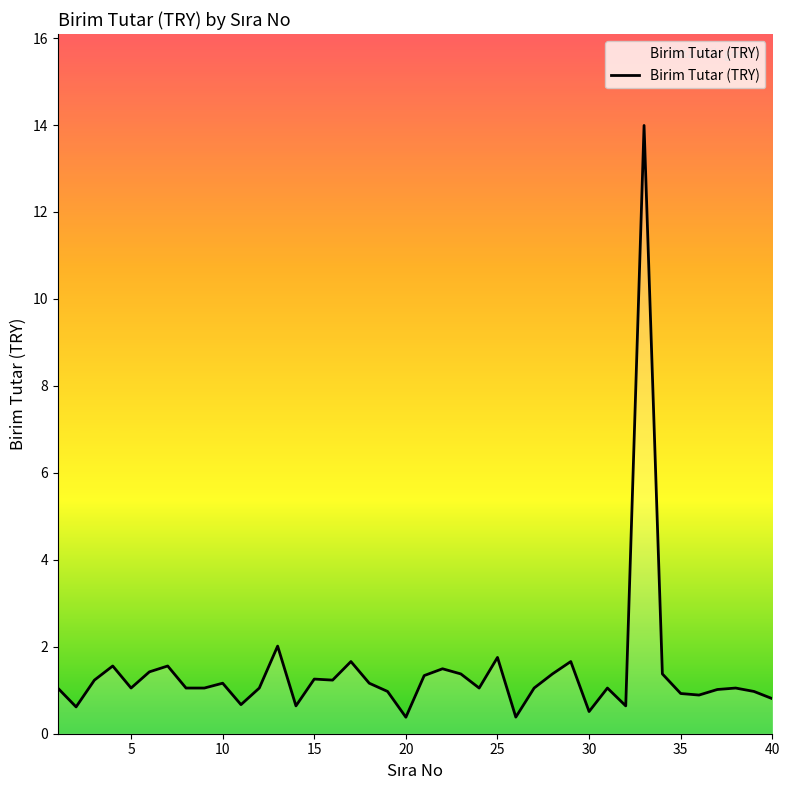

What is the difference between the maximum and minimum values?

13.6